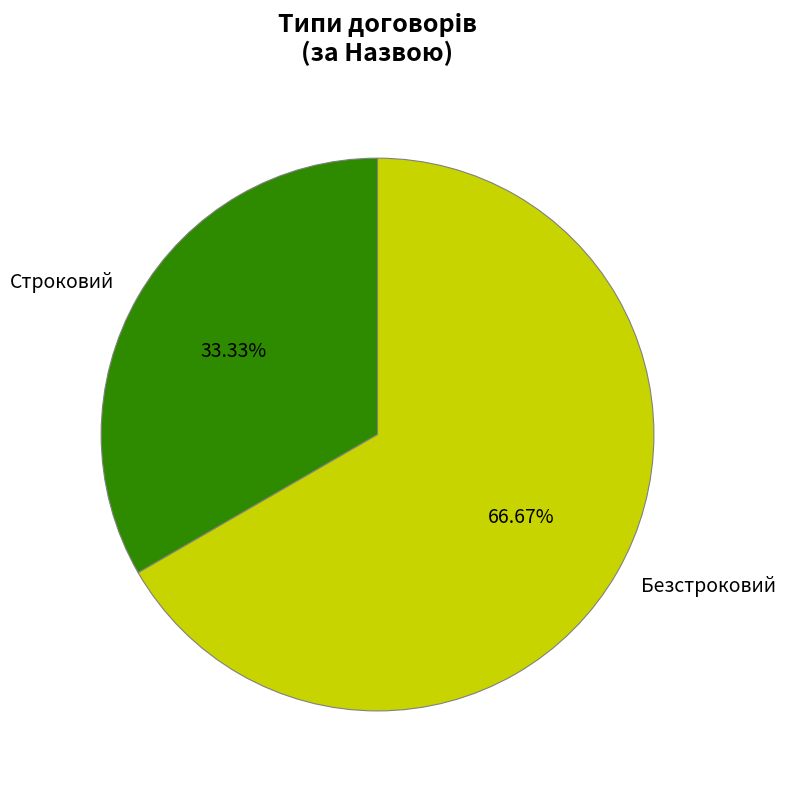

To the nearest percent, what is the average slice percentage?

50%